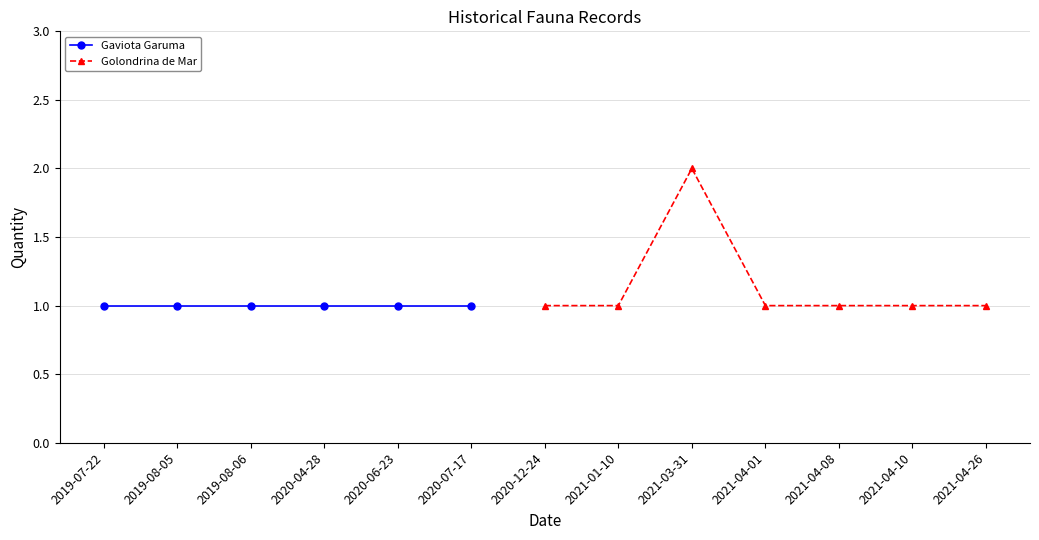

What is the label of the 10th point from the right?

2020-04-28